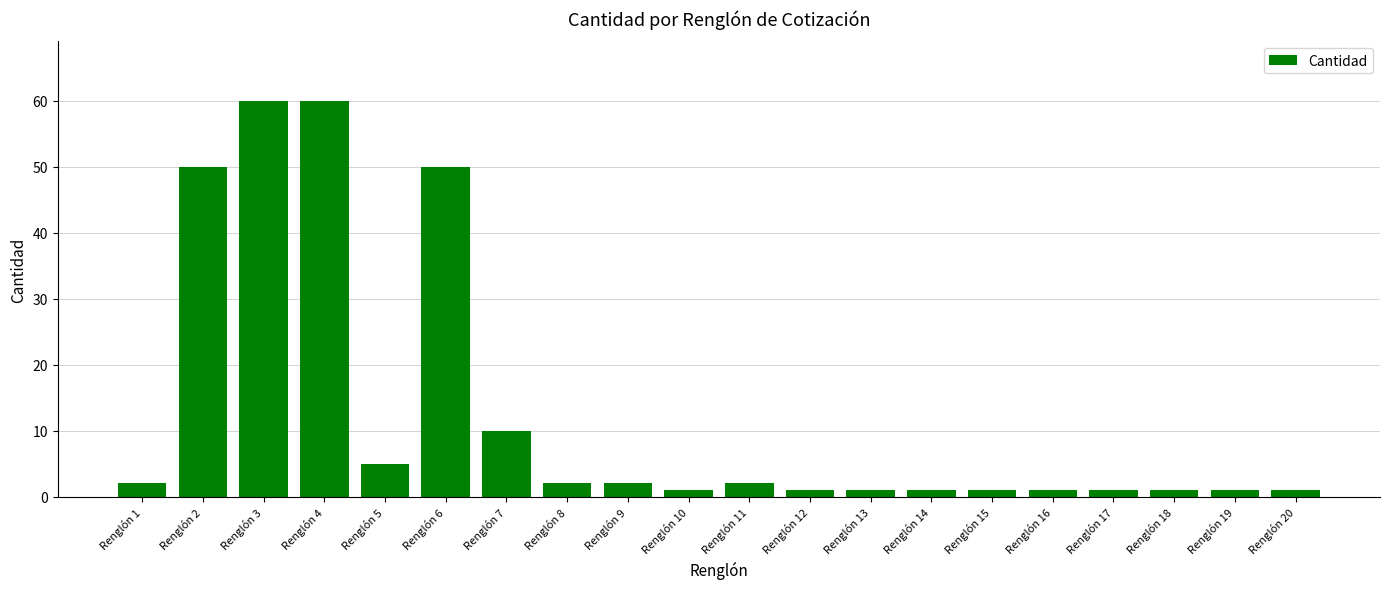

What is the greatest value displayed?

60